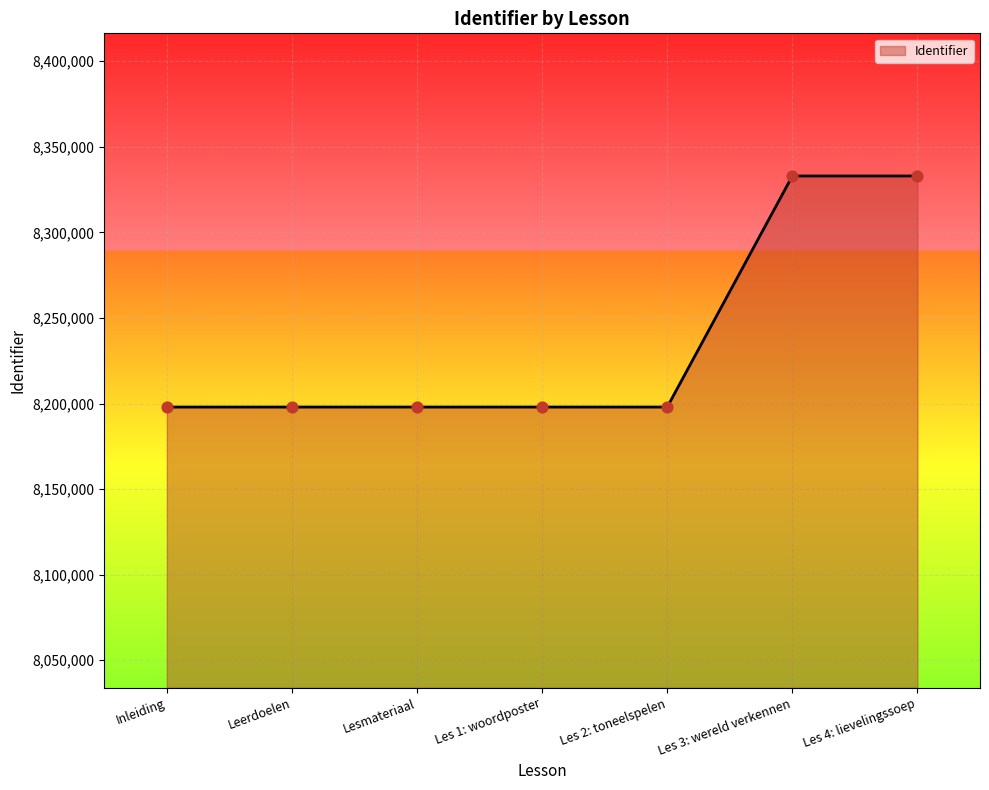

The value at Les 2: toneelspelen is 8197939. True or false?

True